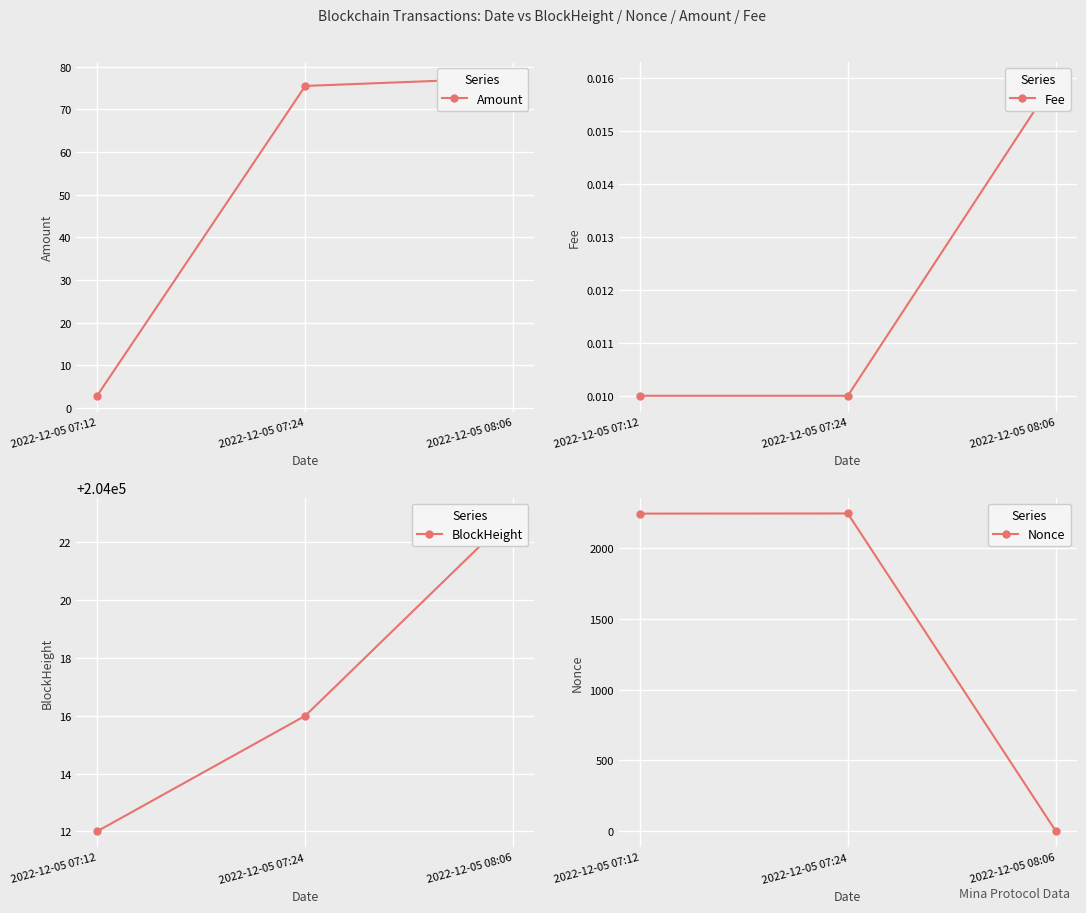

What is the label of the 1st point from the left?

2022-12-05 07:12